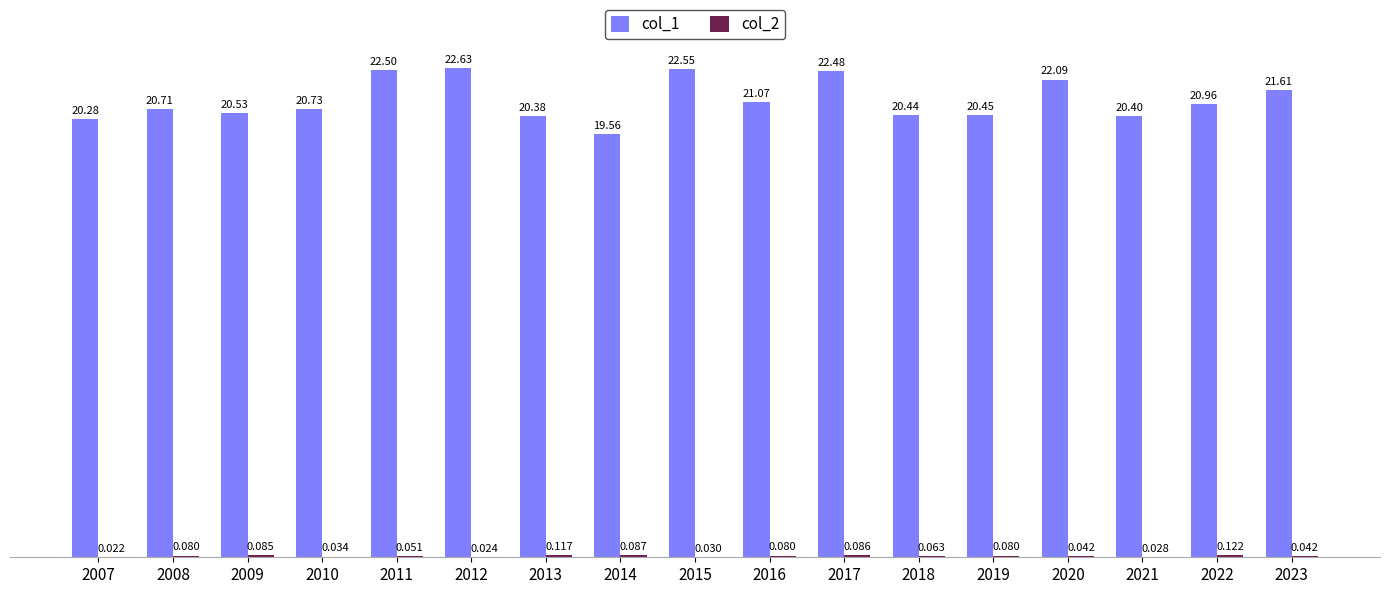

Reading right to left, list all the values displayed in this chart.

col_1: 2023=21.6	2022=21.0	2021=20.4	2020=22.1	2019=20.5	2018=20.4	2017=22.5	2016=21.1	2015=22.6	2014=19.6	2013=20.4	2012=22.6	2011=22.5	2010=20.7	2009=20.5	2008=20.7	2007=20.3
col_2: 2023=0.0	2022=0.1	2021=0.0	2020=0.0	2019=0.1	2018=0.1	2017=0.1	2016=0.1	2015=0.0	2014=0.1	2013=0.1	2012=0.0	2011=0.1	2010=0.0	2009=0.1	2008=0.1	2007=0.0